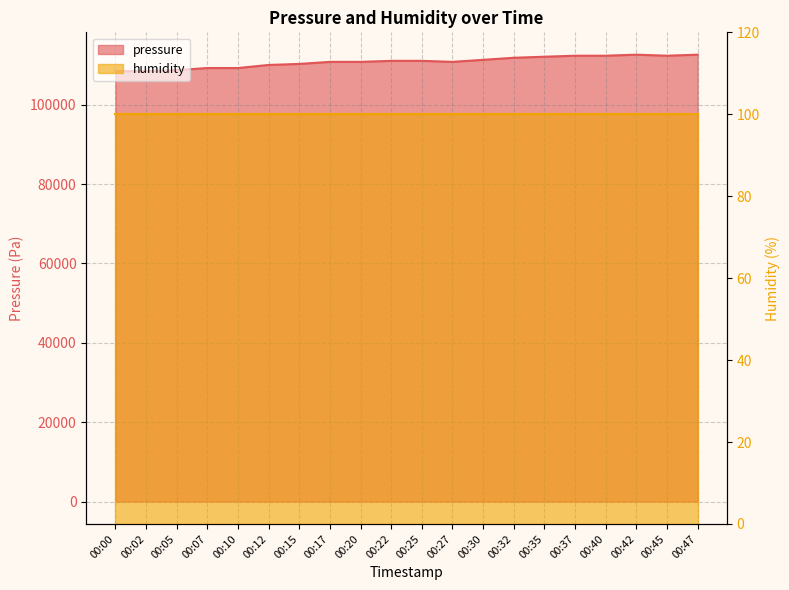

What is the maximum value shown in the chart?

112618.4